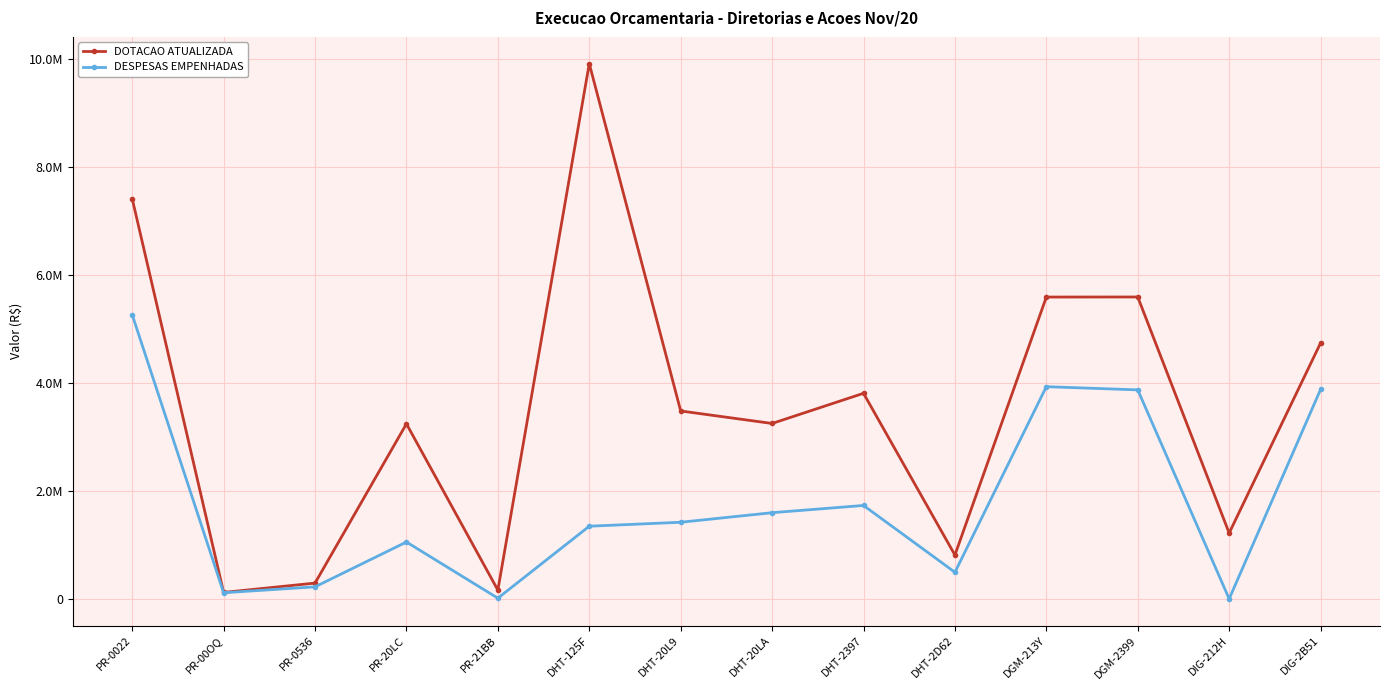

What is the maximum value shown in the chart?

9907207.0